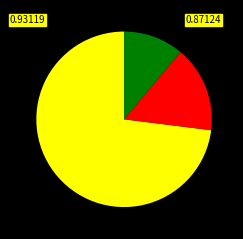

Count the number of slices in the pie.

3